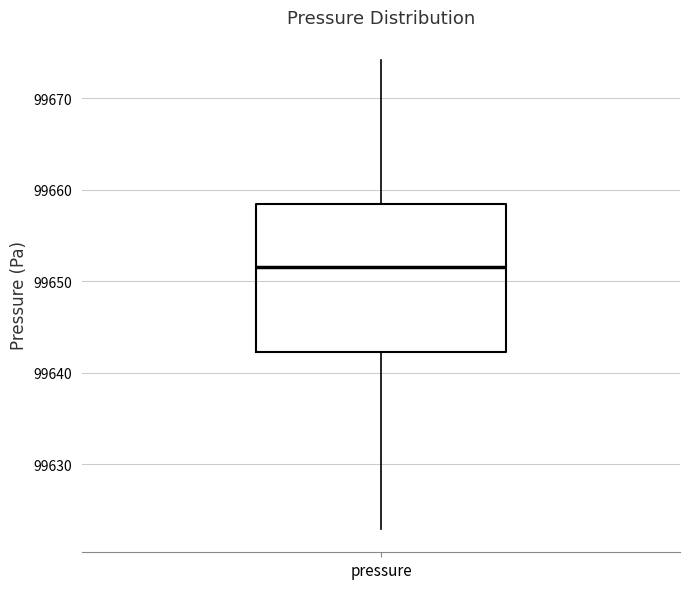

Transcribe this box plot: give where the median line is, the range the box spans, and where the two whiskers end, as read against the y-axis. The values are not printed on the chart, so give them approximately, as read against the axis.

median 99652, box 99642 to 99658, whiskers 99623 to 99674